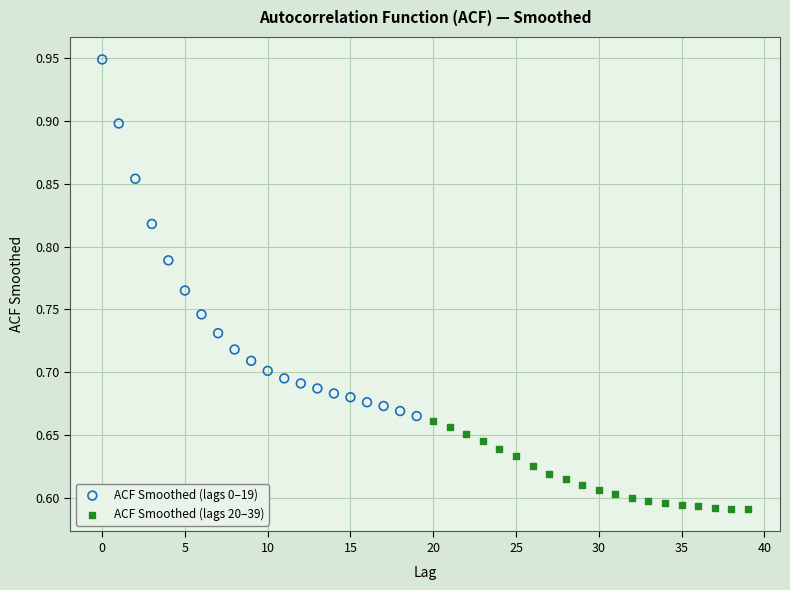

Which series reaches the maximum Y coordinate?

ACF Smoothed (lags 0–19)